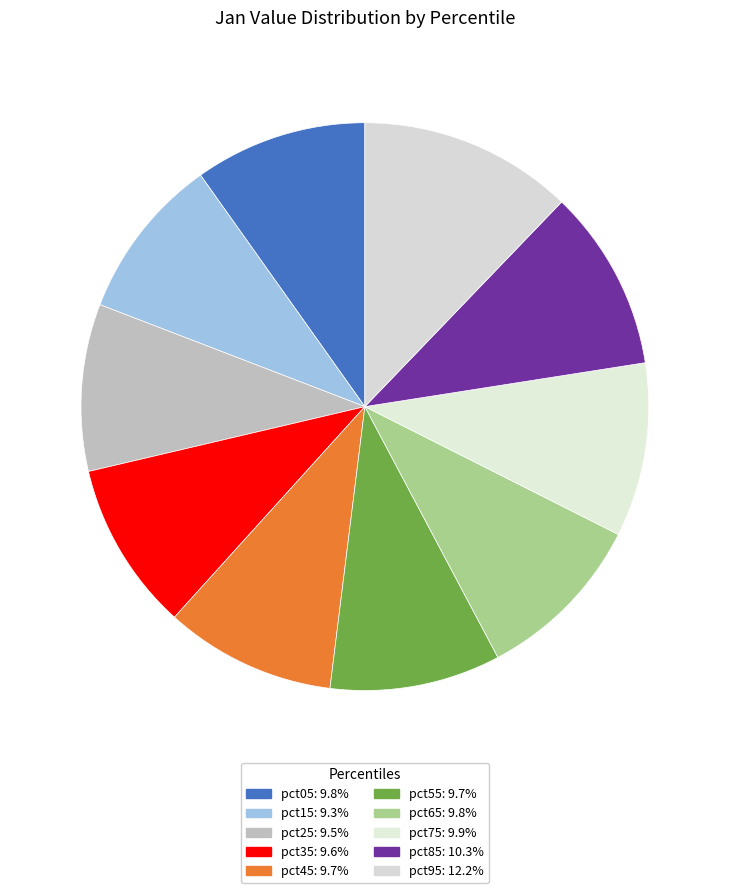

Count the number of slices in the pie.

10